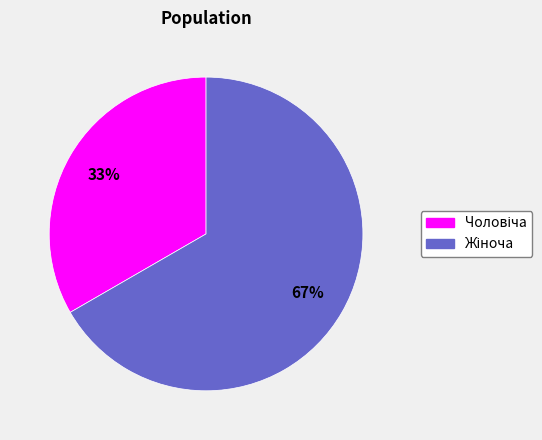

To the nearest percent, what is the average slice percentage?

50%